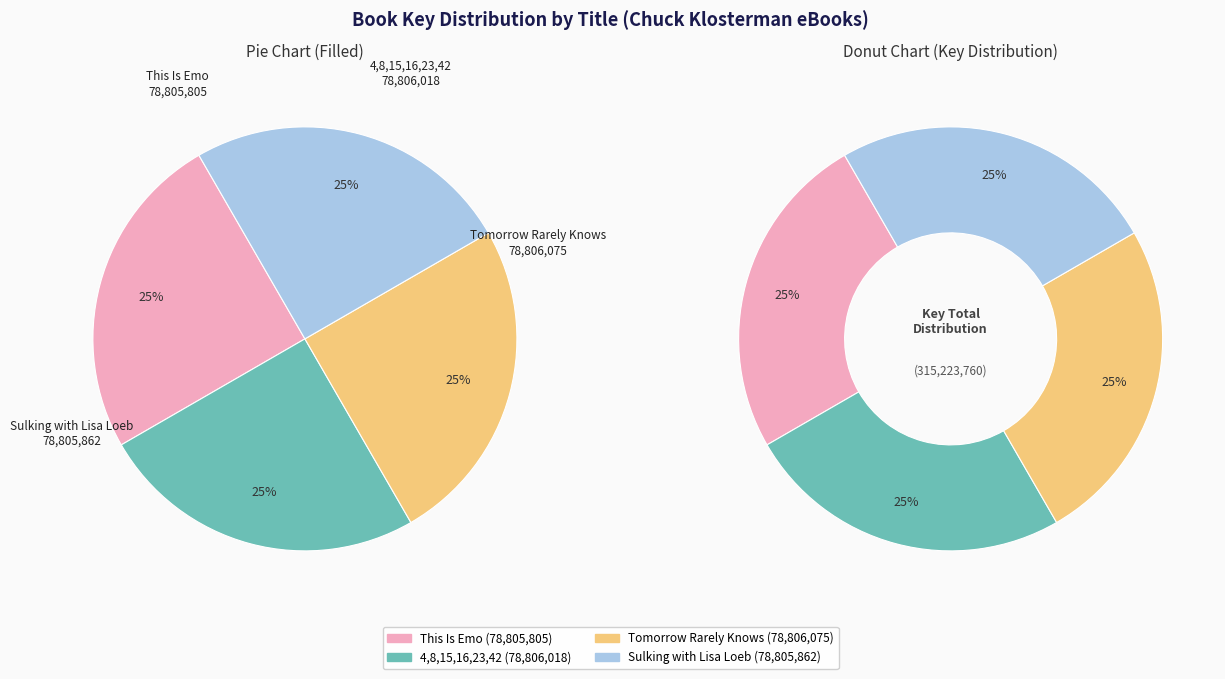

How many segments does this pie chart have?

4